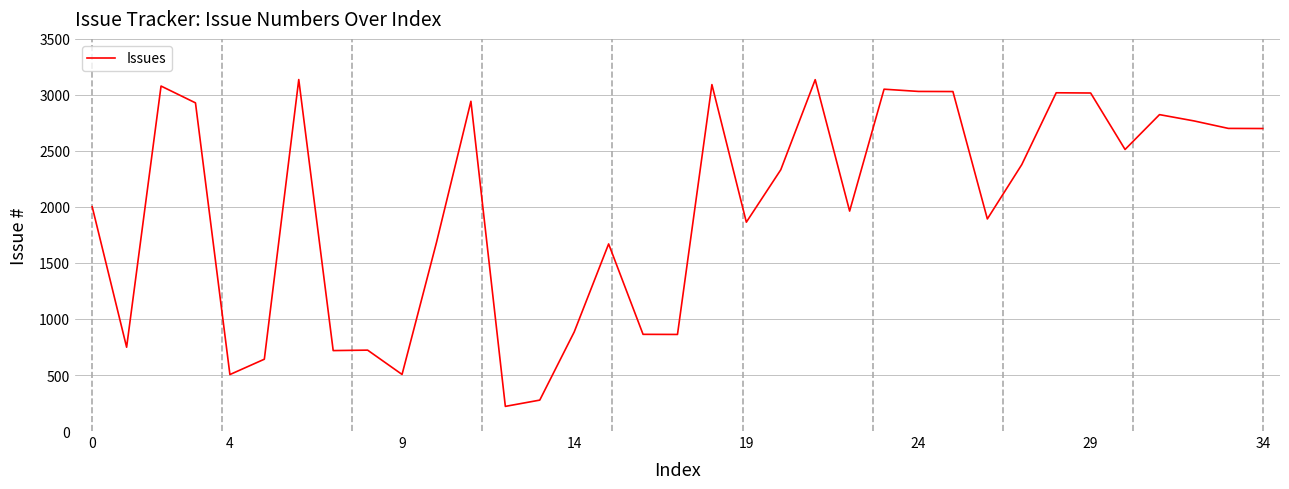

What is the maximum value shown in the chart?

3137